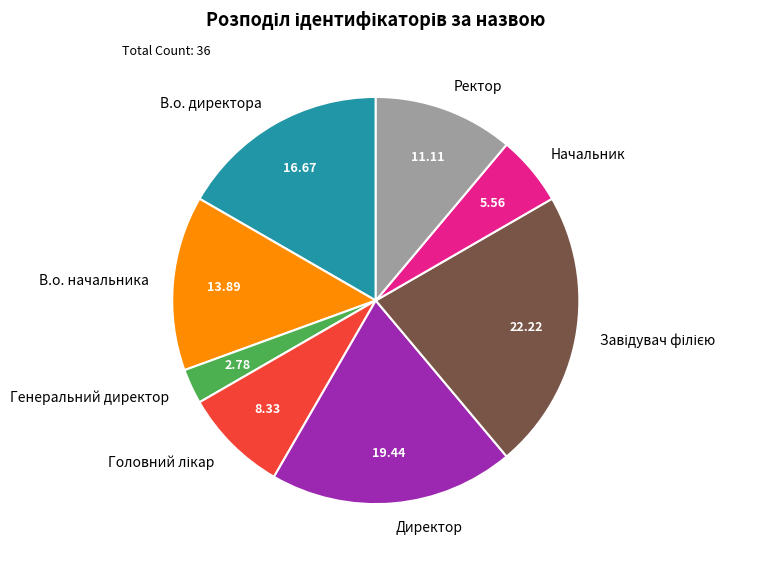

Is there any slice that represents more than half of the pie?

No